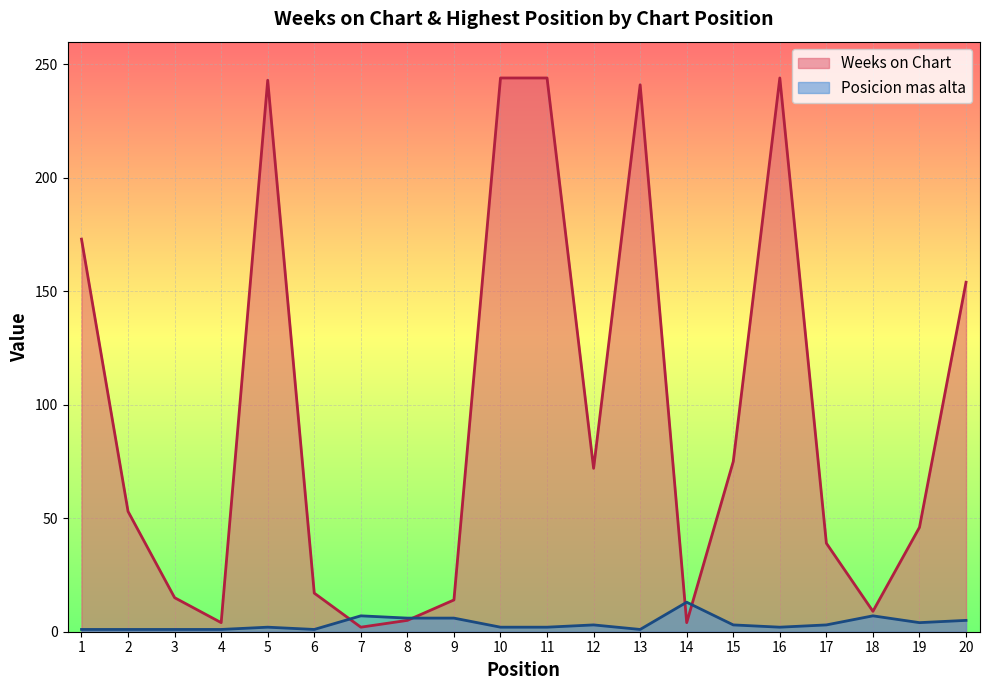

Between 9 and 15, which is larger?

15